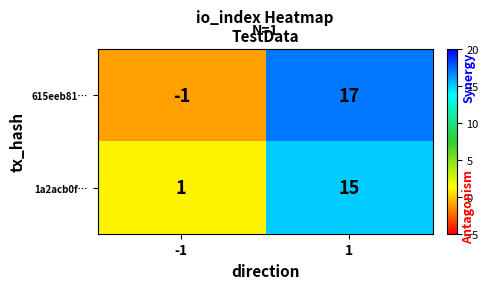

Read the 615eeb81… value at 1.

17